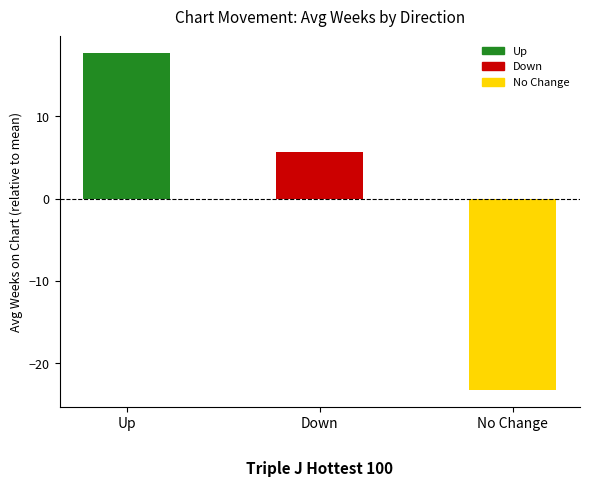

What is the value of the 2nd bar from the left?

5.7